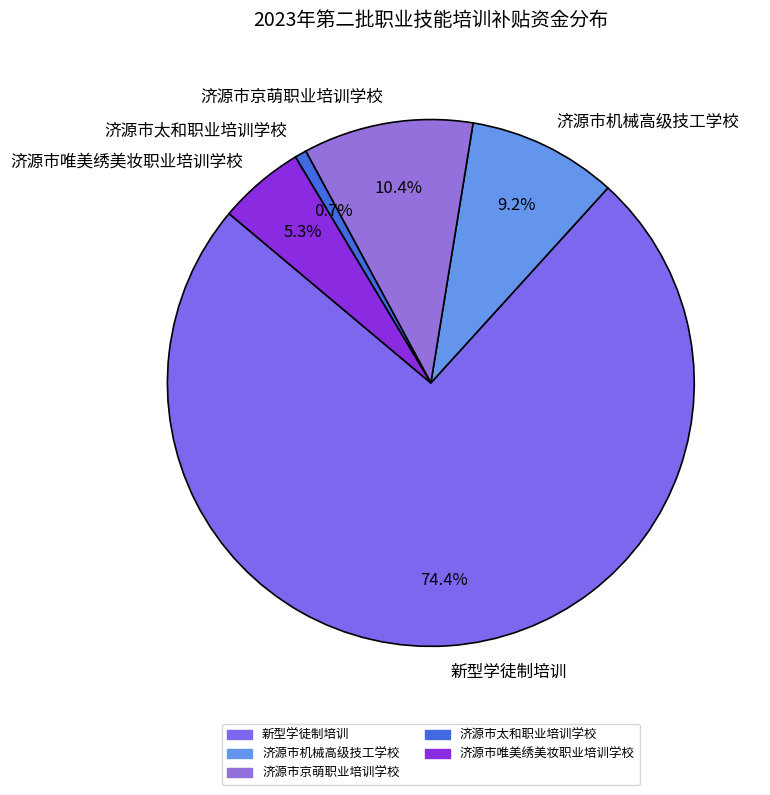

Count the number of slices in the pie.

5